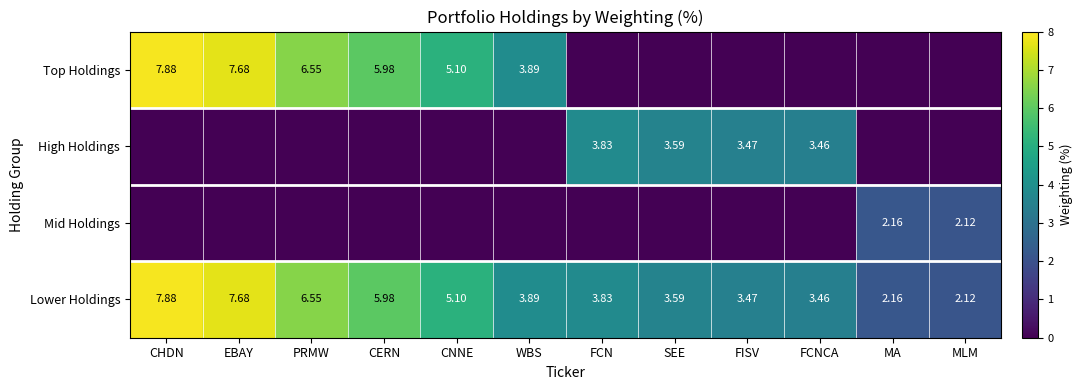

Where does the Lower Holdings series first go above 3?

CHDN